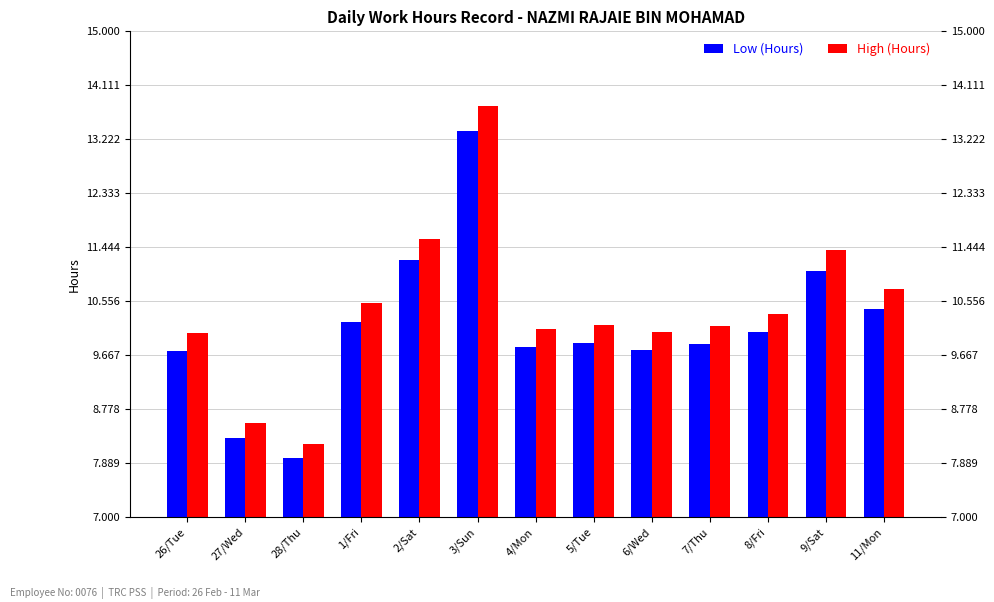

Is it true that Low (Hours) equals 9.8 at 7/Thu?

True